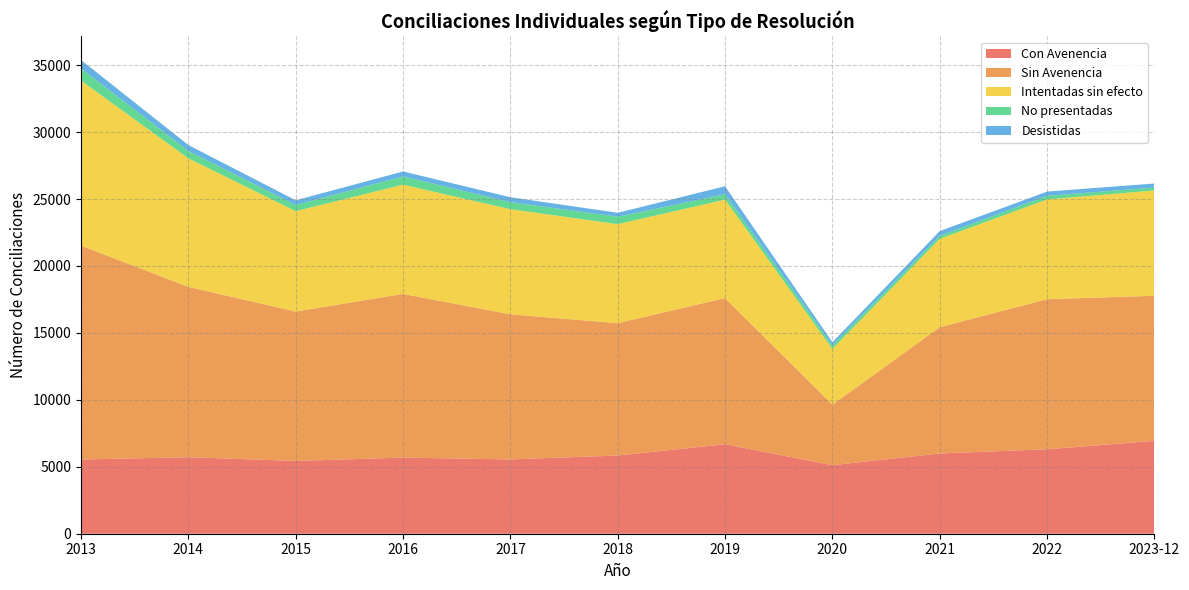

Reading left to right, what are all the values shown in this chart?

Con Avenencia: 5544	5715	5436	5685	5552	5839	6684	5118	5994	6307	6940
Sin Avenencia: 15980	12722	11162	12229	10838	9891	10917	4520	9435	11212	10833
Intentadas sin efecto: 12327	9603	7498	8161	7851	7395	7356	4168	6600	7454	7865
No presentadas: 897	552	458	614	523	557	400	266	224	268	218
Desistidas: 638	440	352	369	371	291	597	234	353	313	304